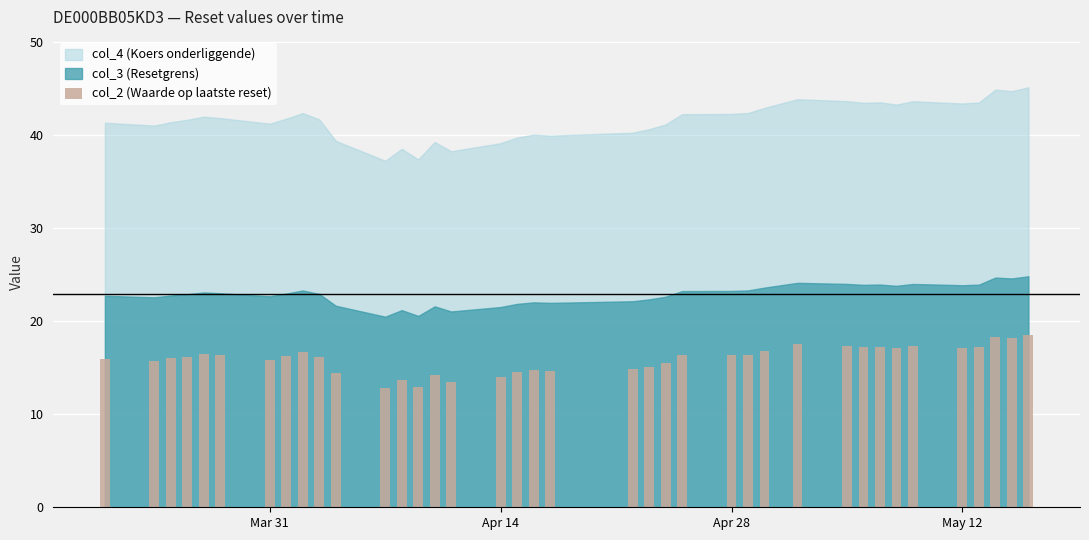

What is the sum of all values?

605.0